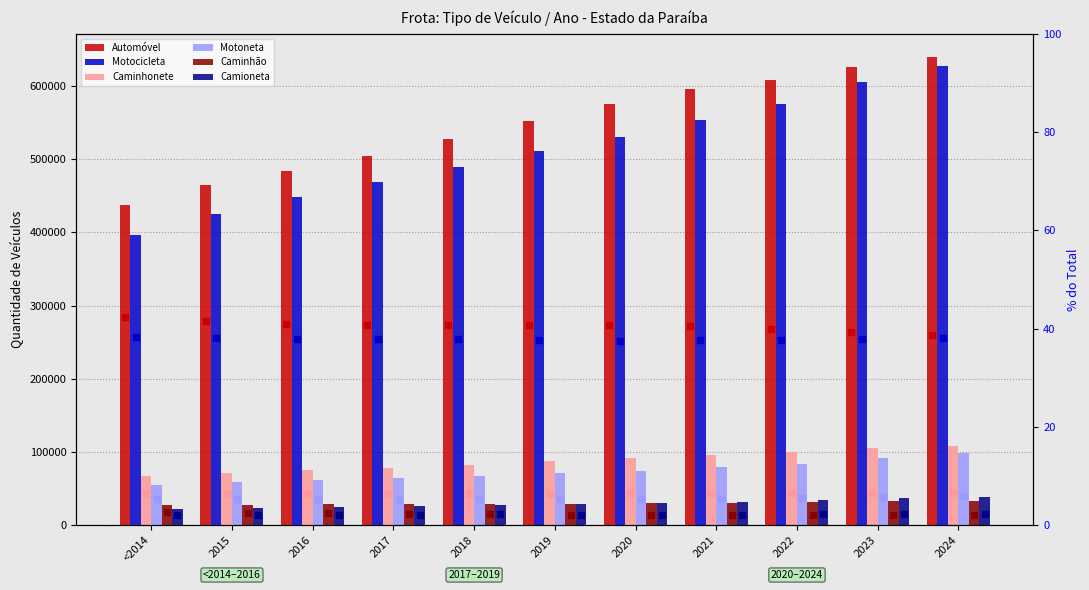

Which series has the largest total across all categories?

Automóvel